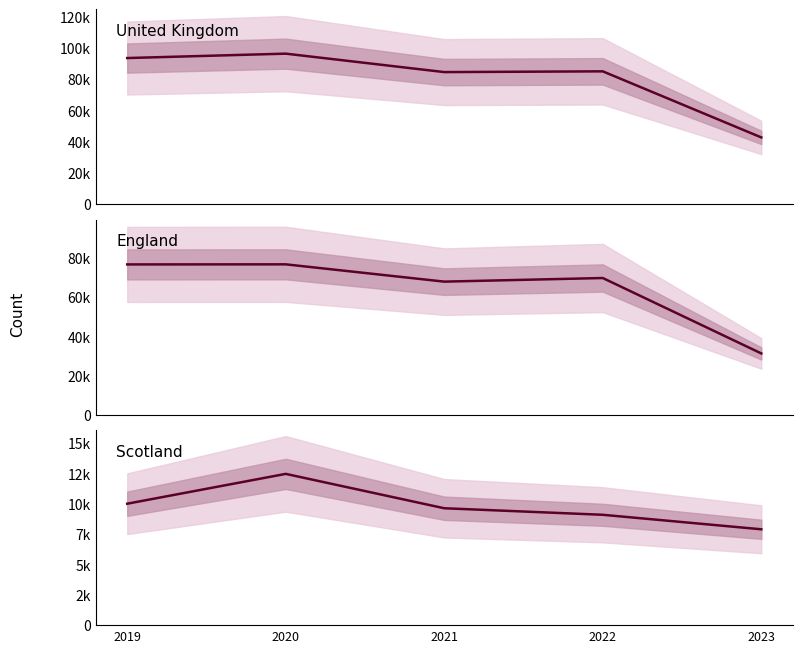

What is the difference between the maximum and minimum values in the United_Kingdom series?

53599.7